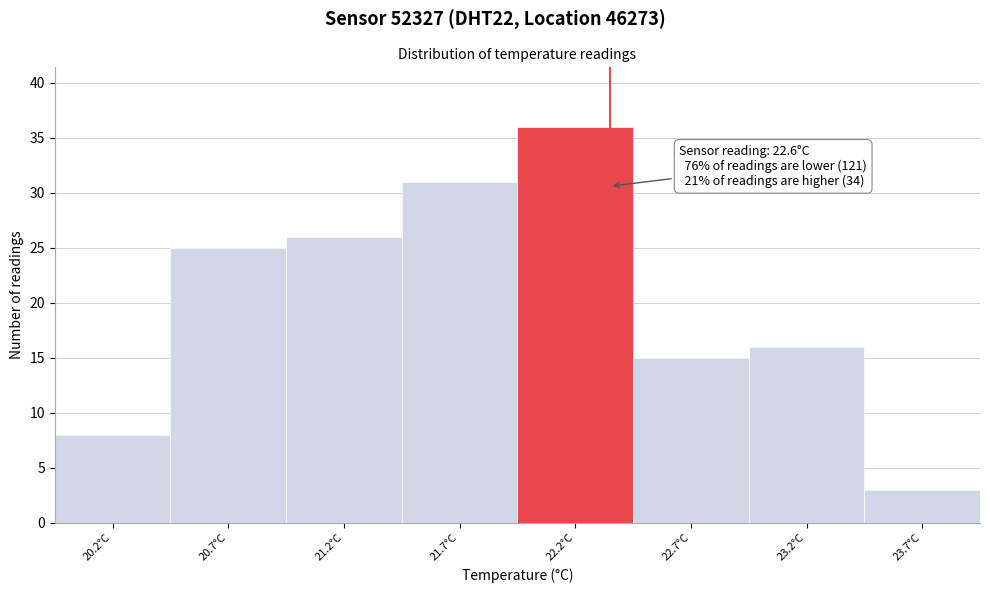

Reading left to right, transcribe all the data shown in this chart.

8	25	26	31	36	15	16	3